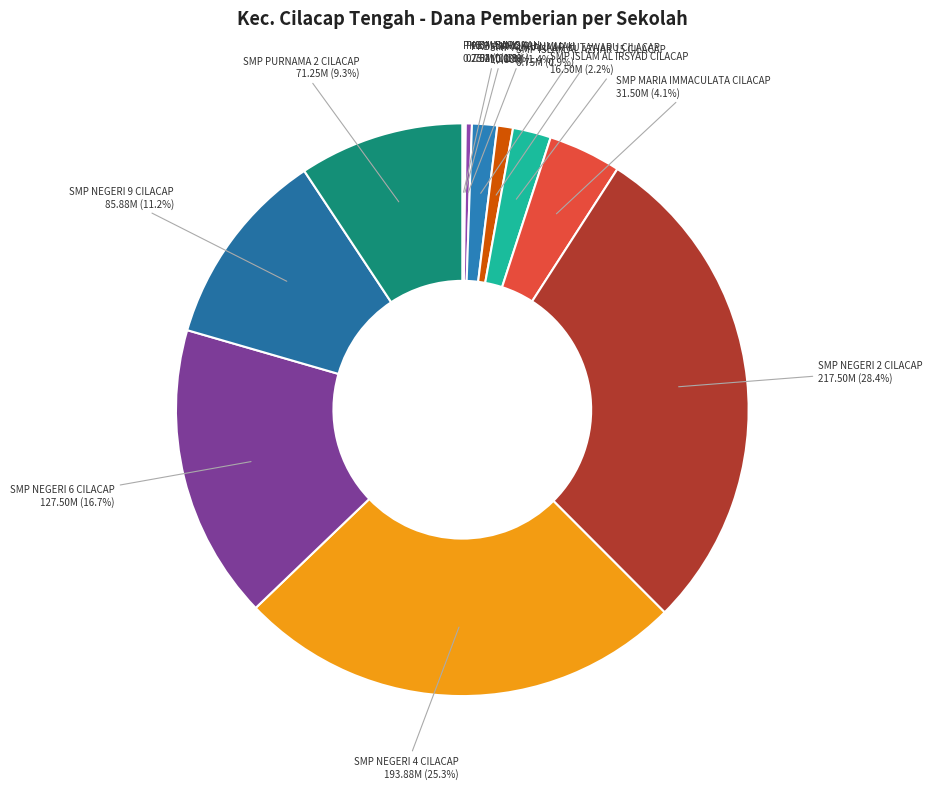

Count the number of slices in the pie.

12